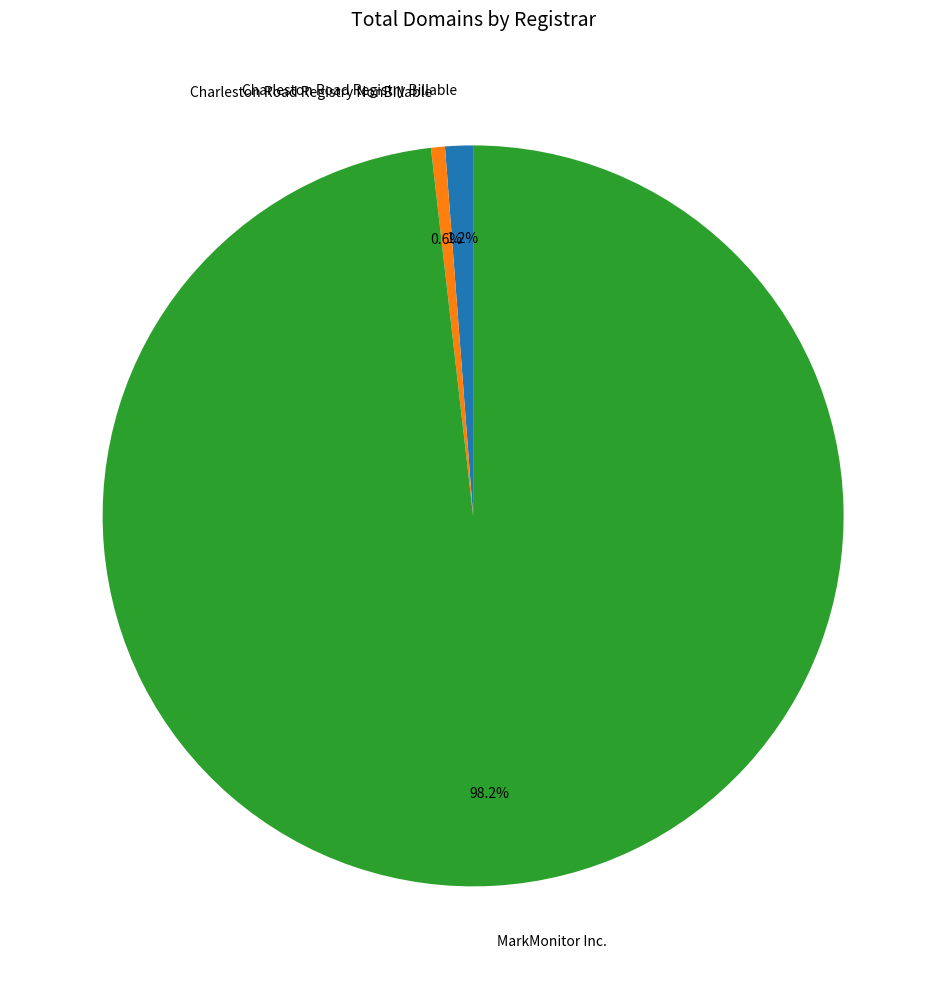

What percentage do MarkMonitor Inc. and Charleston Road Registry NonBillable together represent?

98.8%